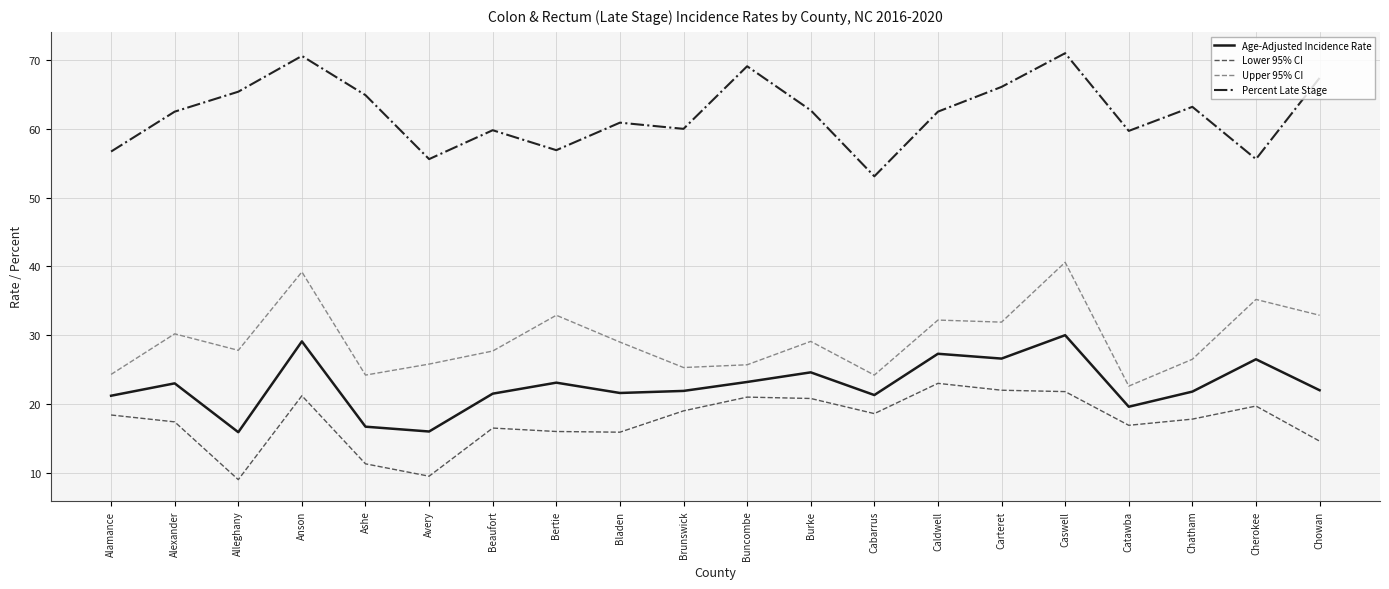

What is the average value of the Age-Adjusted Incidence Rate series?

22.6